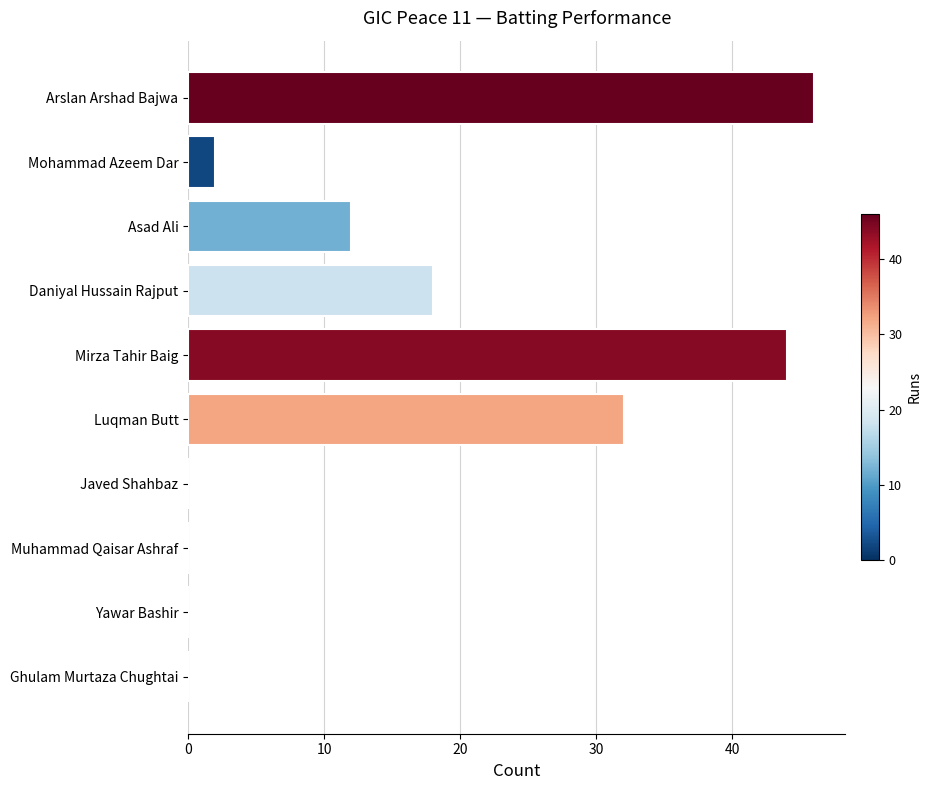

What is the sum of all values?

154